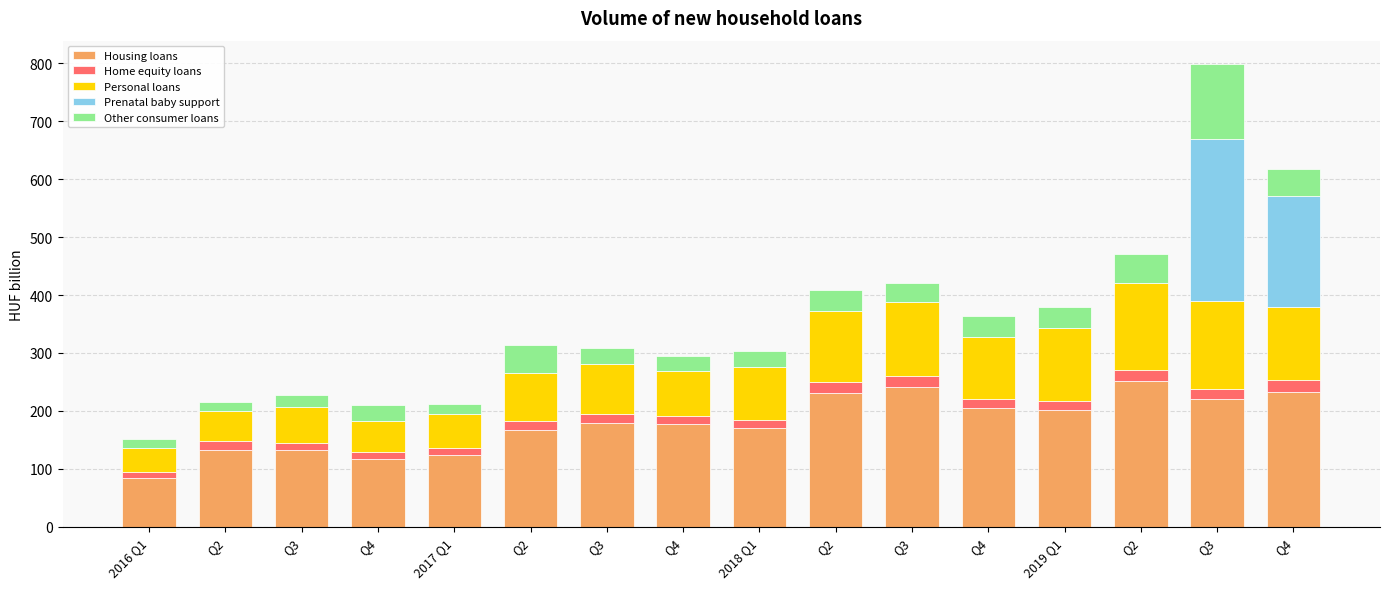

Which series has the largest total across all categories?

Housing loans